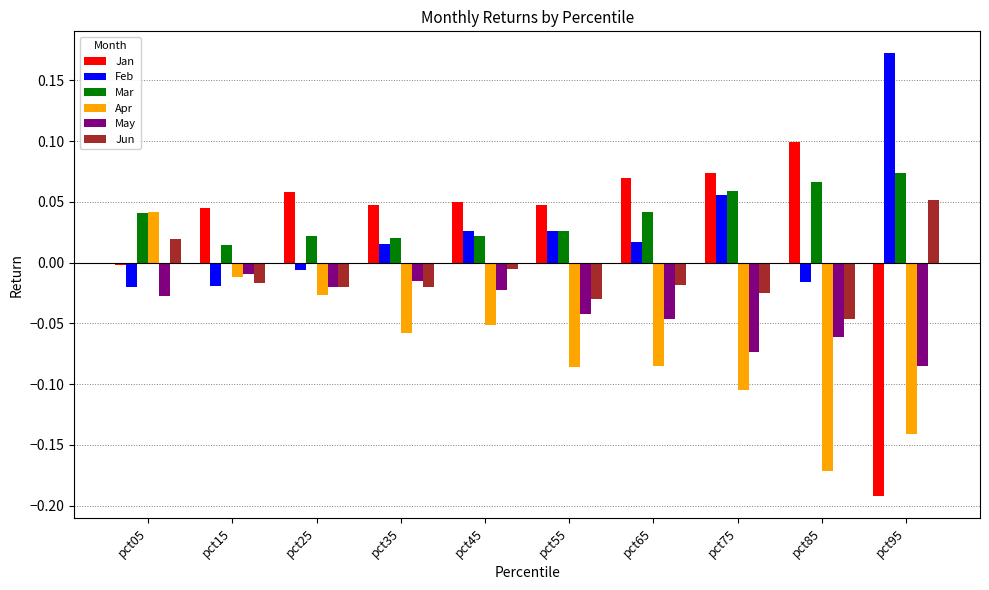

At how many categories does at least one series exceed 0?

10